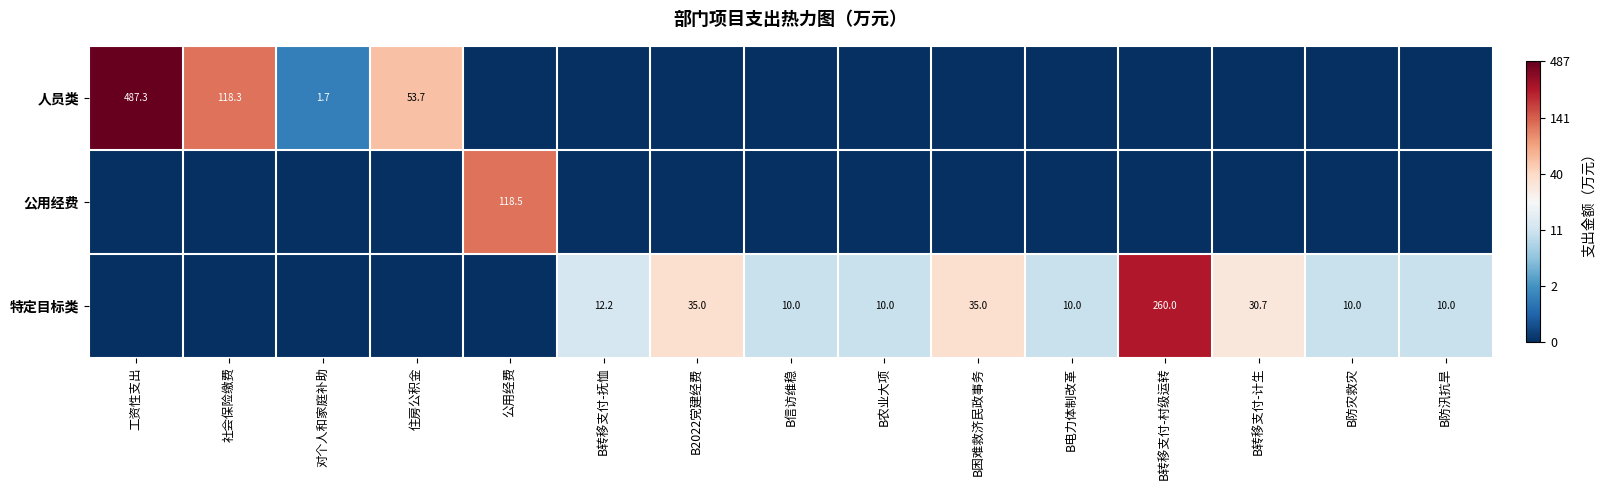

At how many categories does at least one series exceed 0?

15